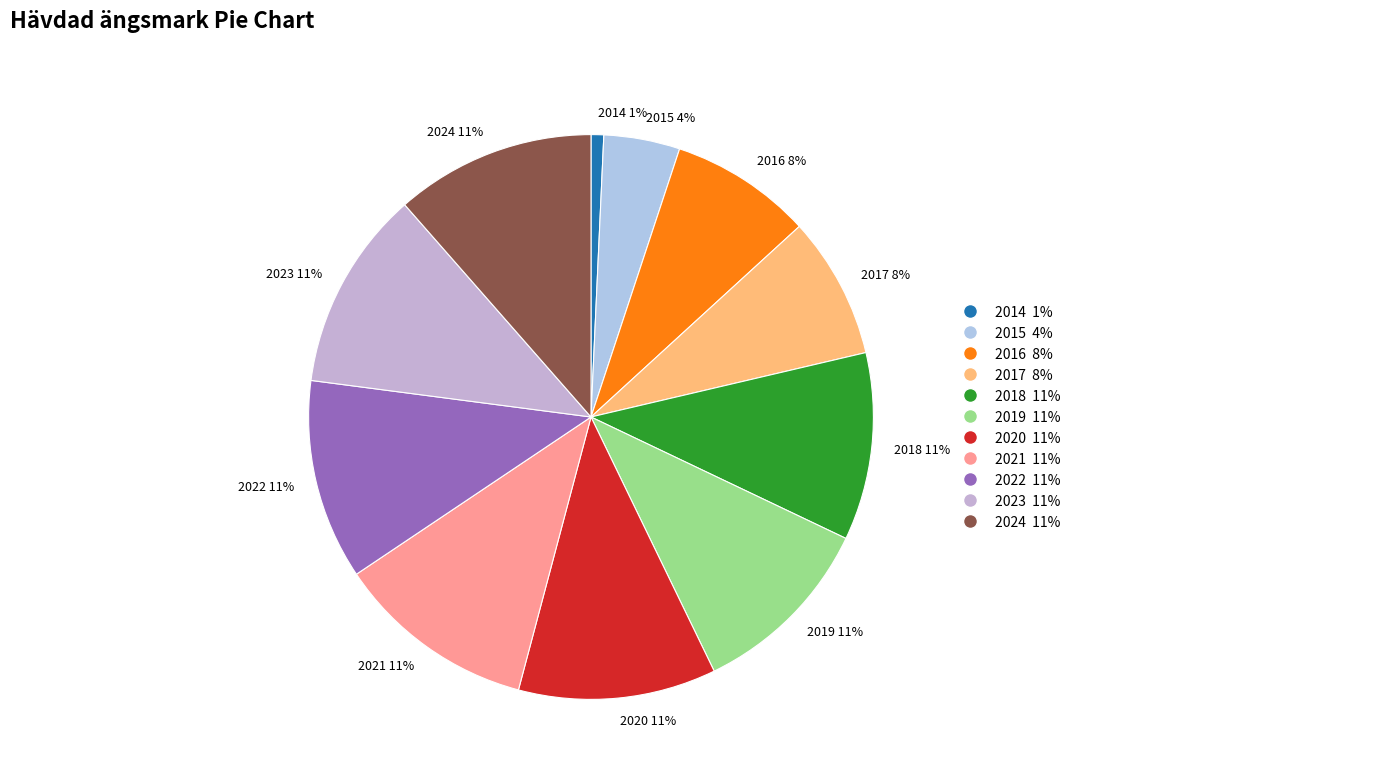

Is 2023 the majority of the pie?

No